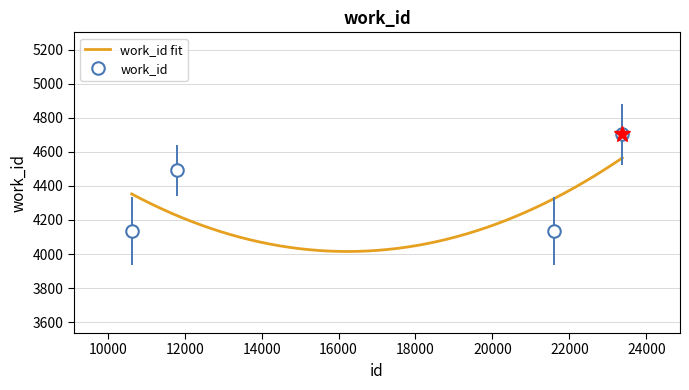

What is the approximate value at 11812?

4493